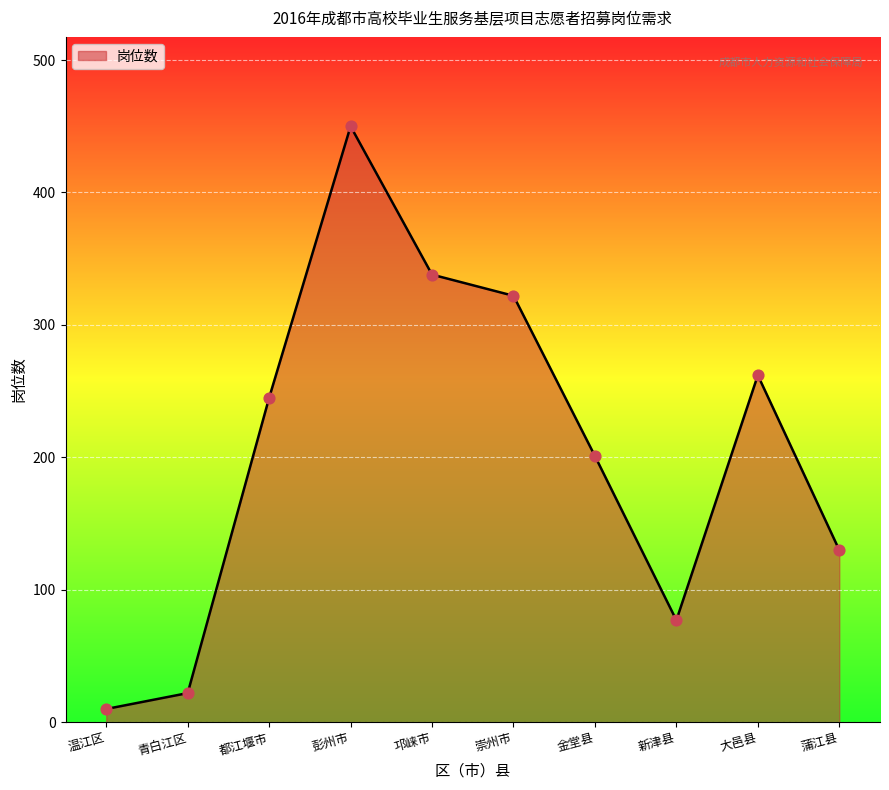

What is the change in value from 金堂县 to 大邑县?

+61